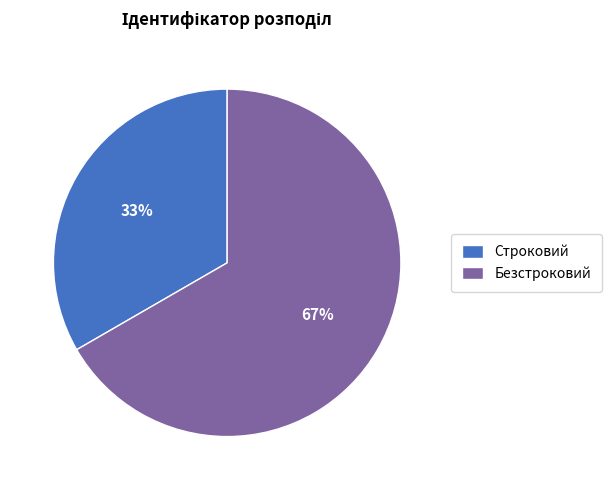

Is it true that Безстроковий is 67% of the pie?

True